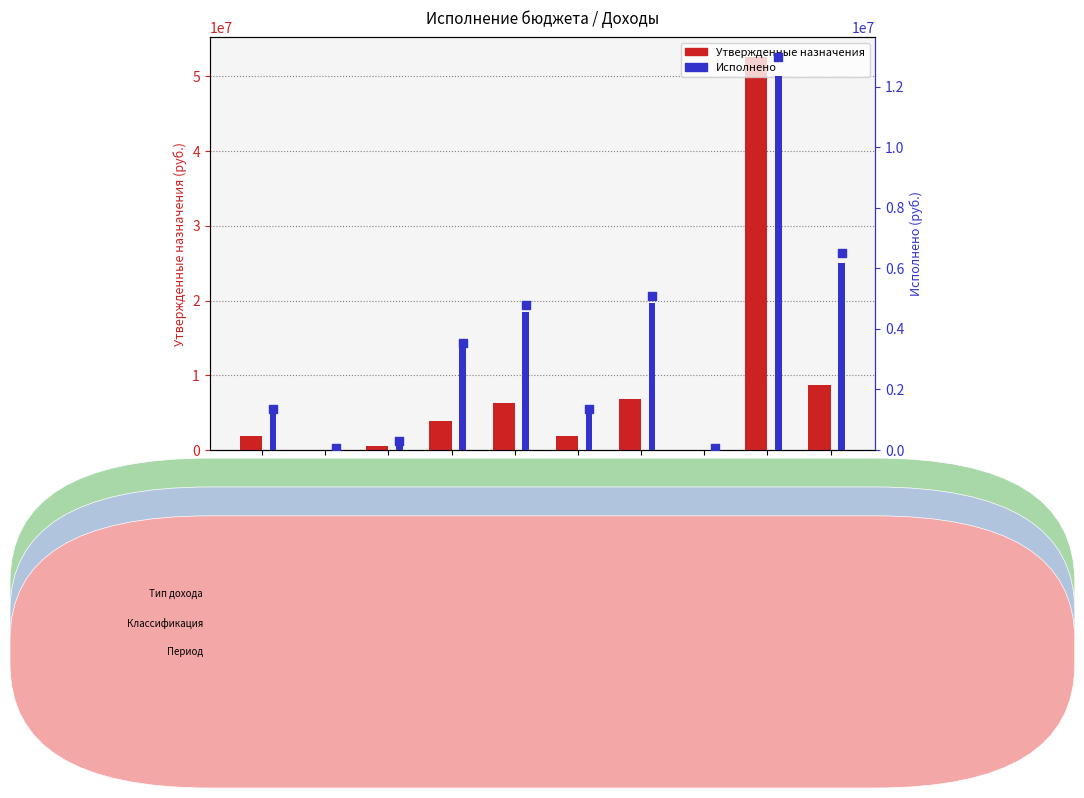

Which series contains the highest Y value?

Утвержденные назначения